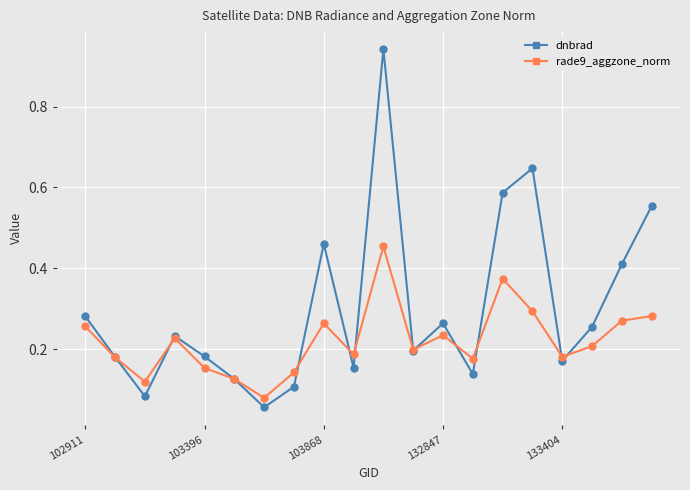

Which series ends up on top after the final intersection of dnbrad and rade9_aggzone_norm?

dnbrad